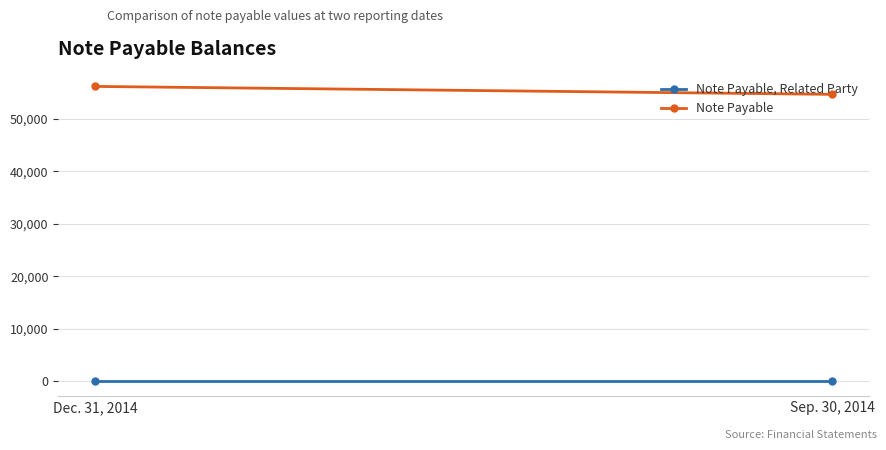

Which has a higher value, Dec. 31, 2014 or Sep. 30, 2014?

Dec. 31, 2014